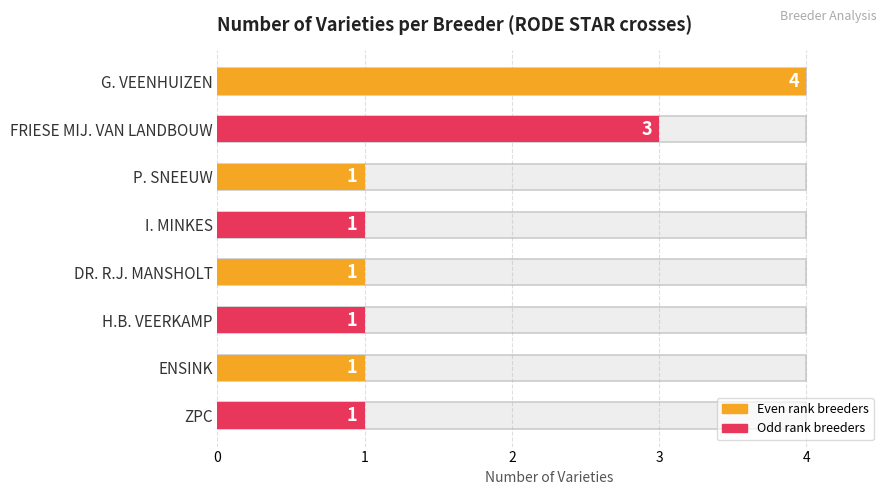

What is the minimum value shown in the chart?

1